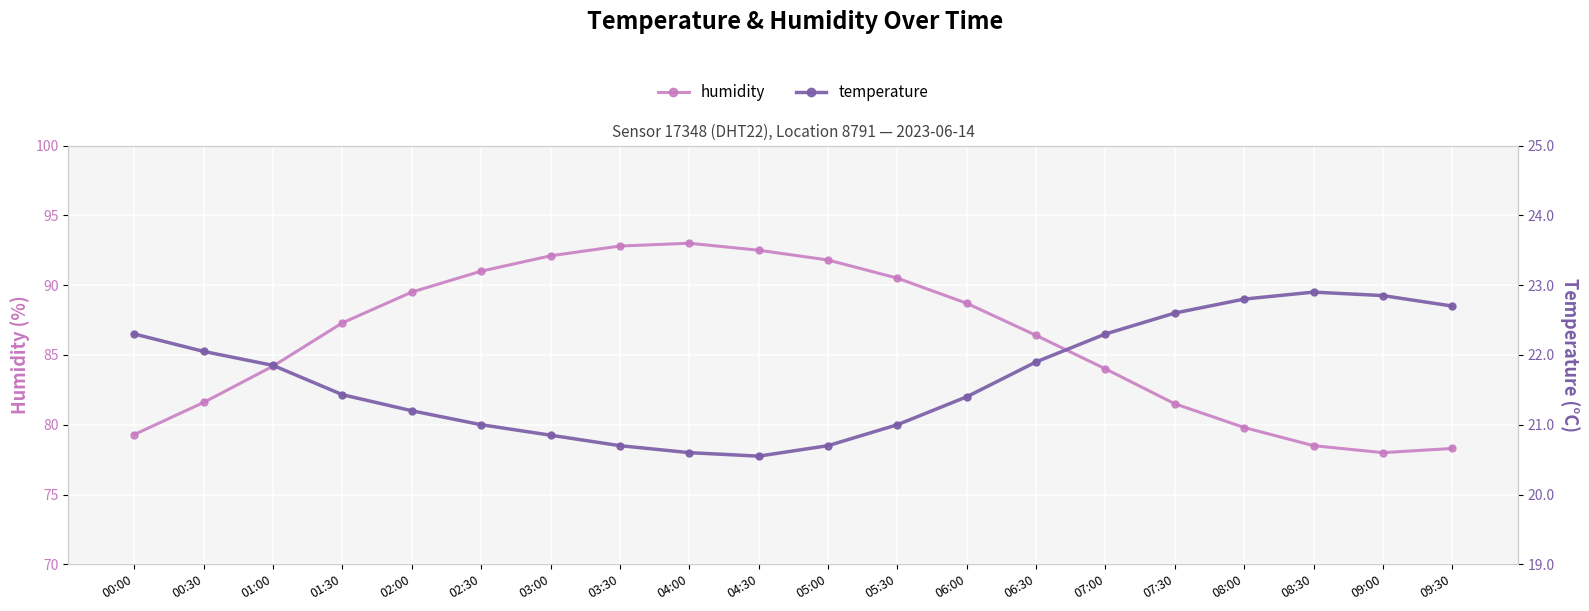

True or false: humidity and temperature intersect in this chart.

False